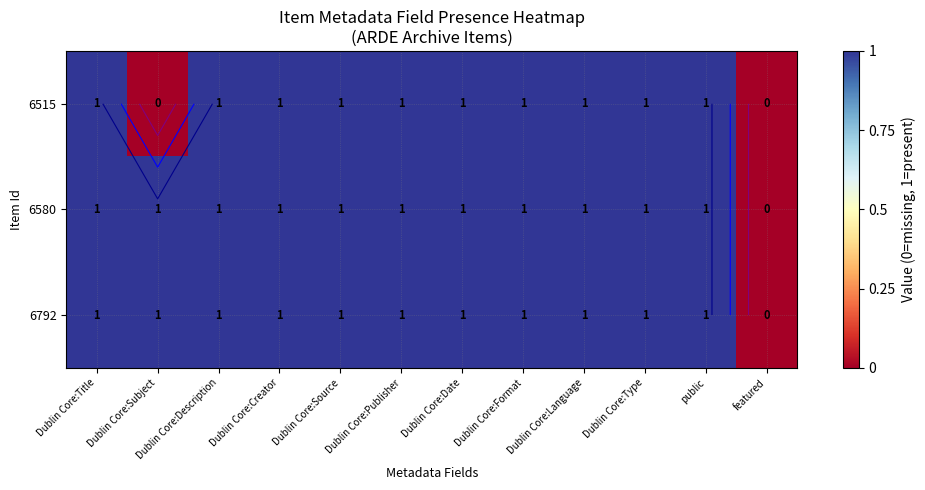

How many categories are shown in the chart?

12